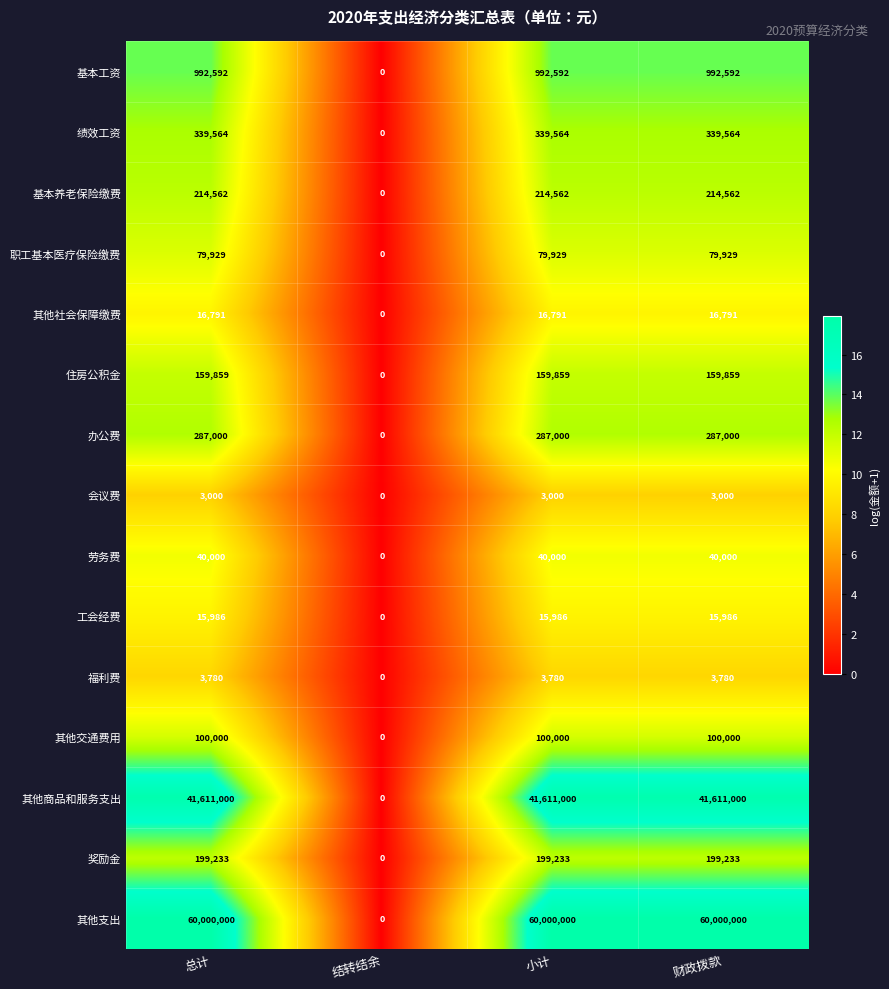

How many categories are shown in the chart?

4